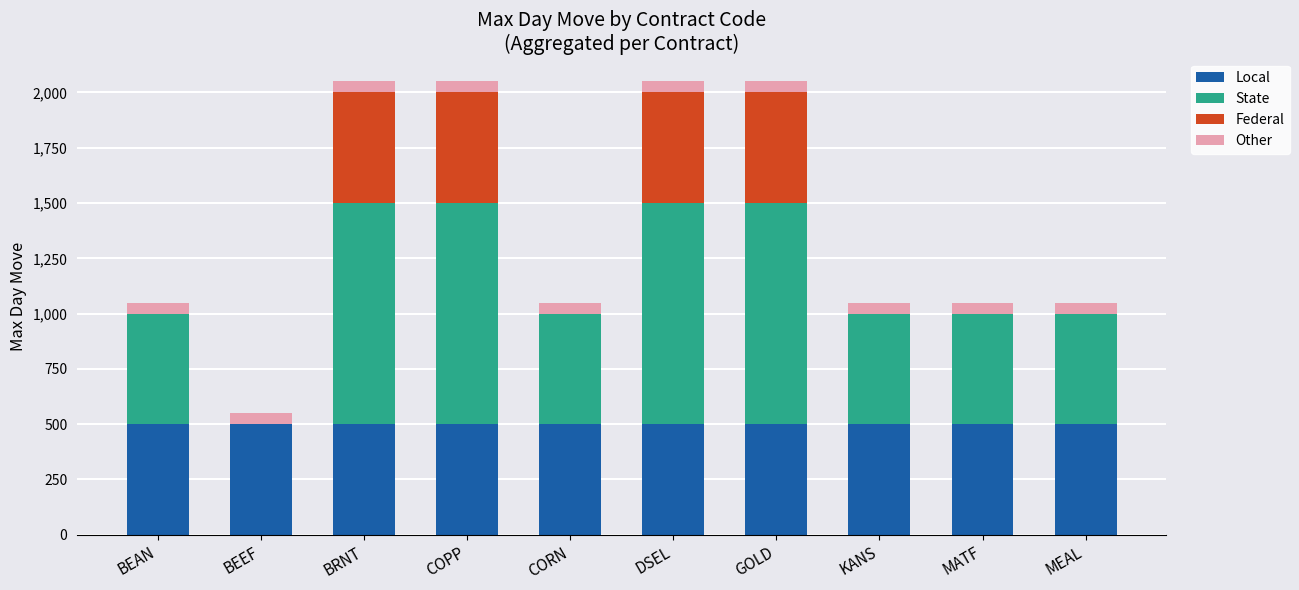

The value of Local at COPP is 500. True or false?

True